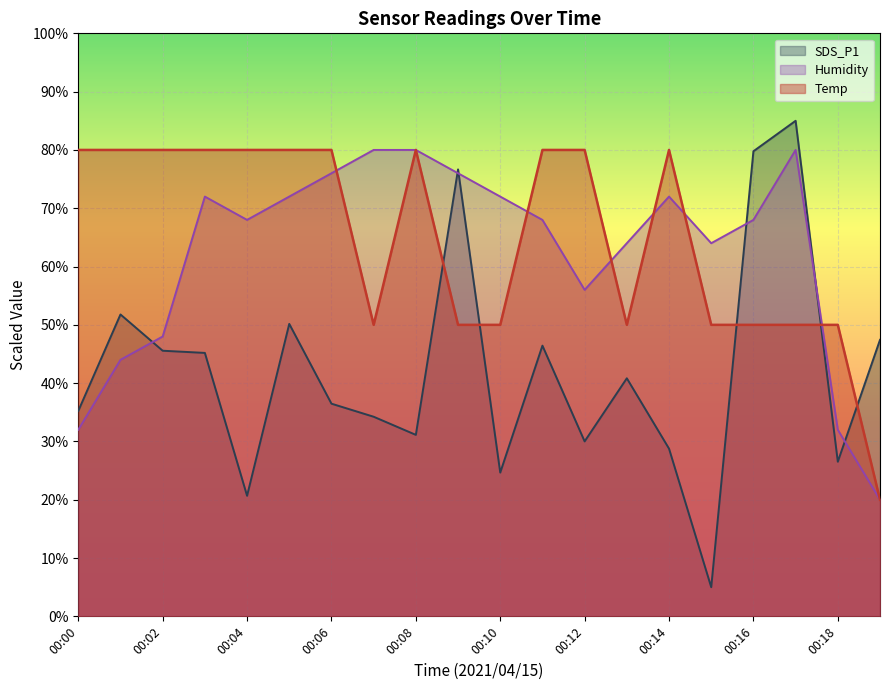

What is the difference between the maximum and minimum values in the SDS_P1 series?

80.0